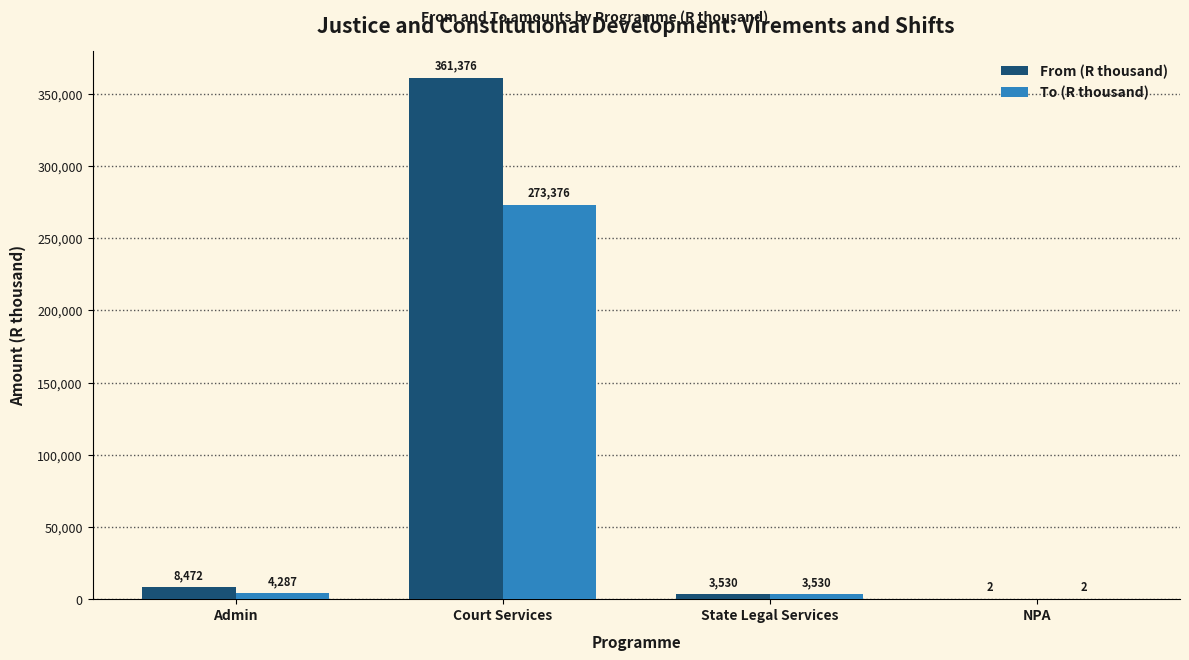

Which series changed the most between Admin and NPA?

From (R thousand)